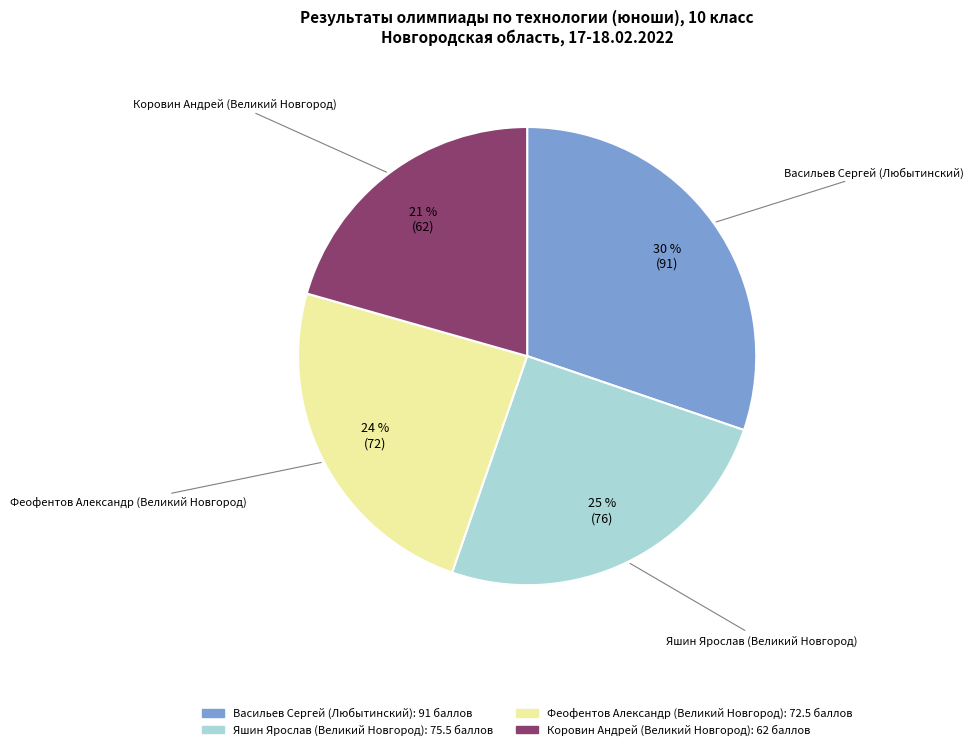

Combined, do Васильев Сергей (Любытинский) and Феофентов Александр (Великий Новгород) account for over 50%?

Yes